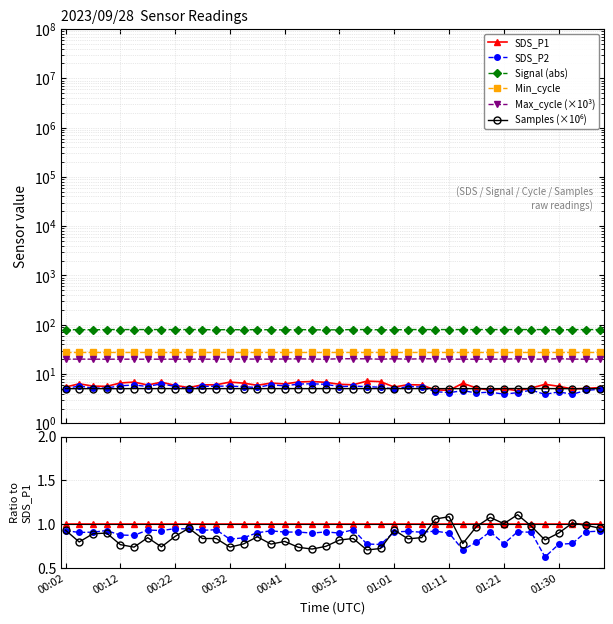

In Samples (×10⁶), how many points are lower than both neighbors (excluding endpoints)?

12